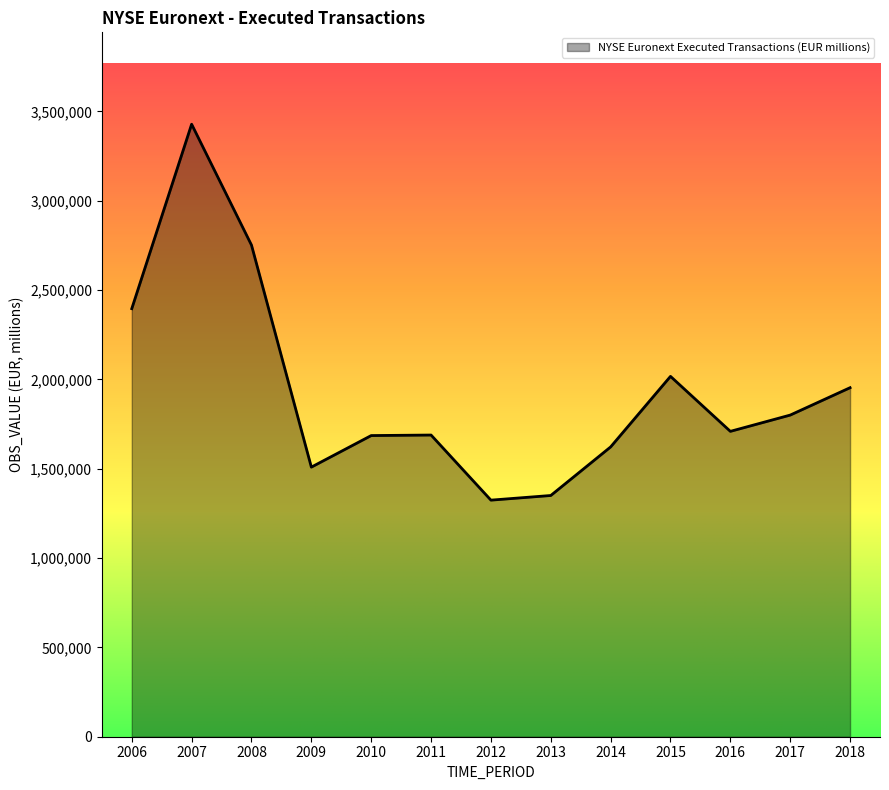

The chart shows a value of 2017044.0 at 2015. True or false?

True